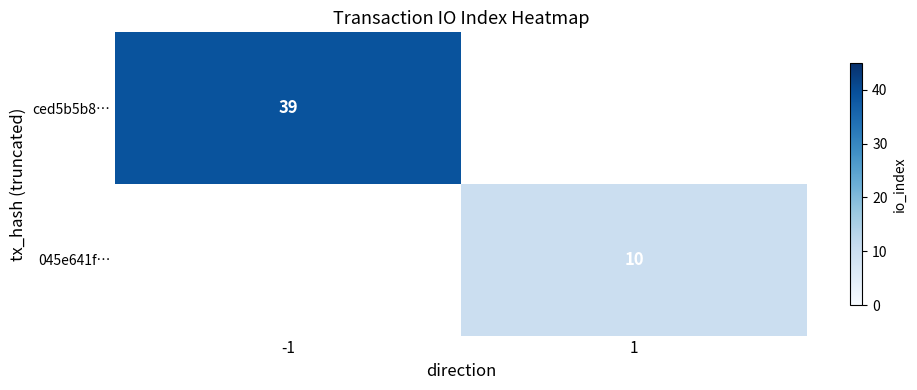

Is it true that 045e641f… equals 3.3 at 1?

False